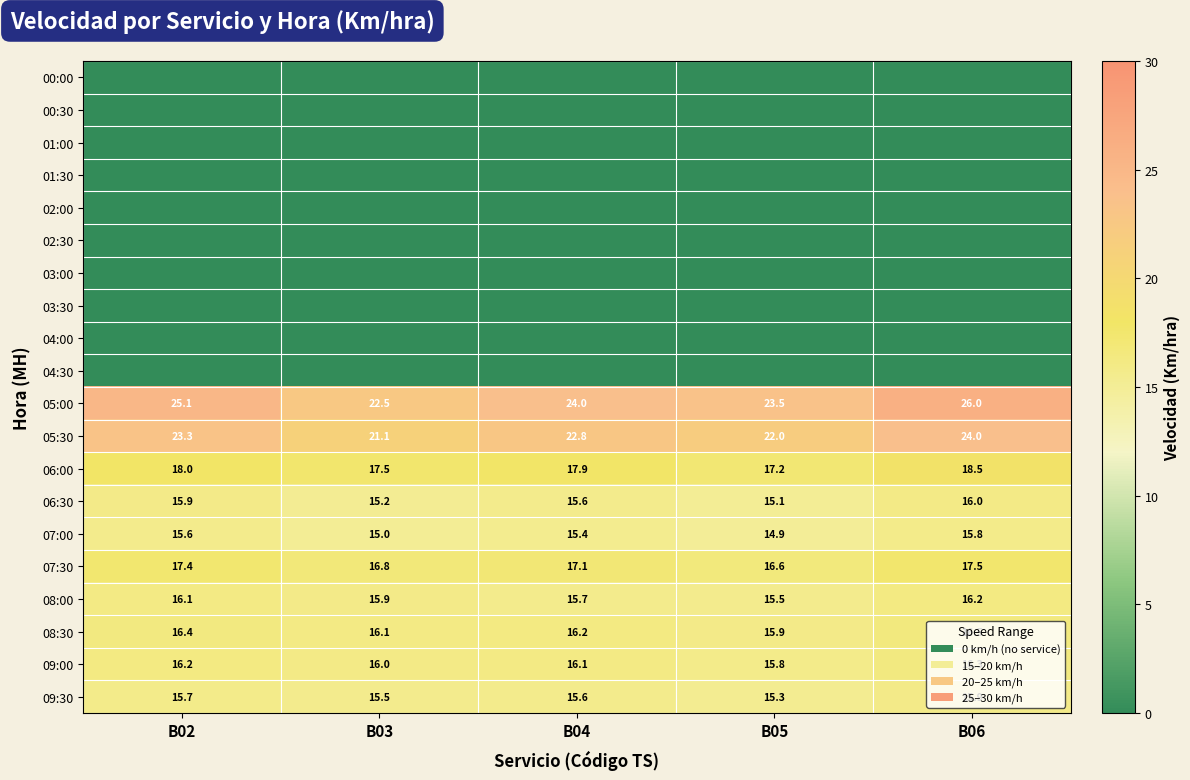

Where does the 09:00 series first go above 16?

B02